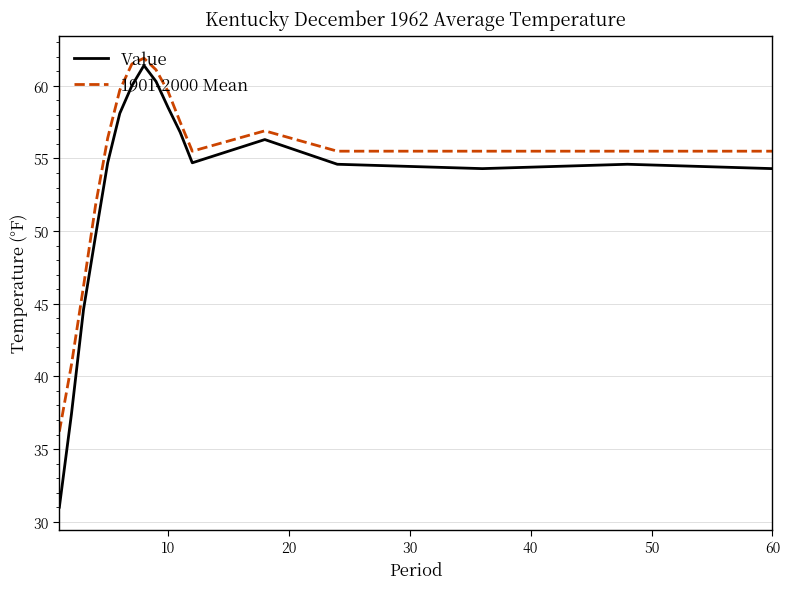

Which series has the widest spread of values?

Value